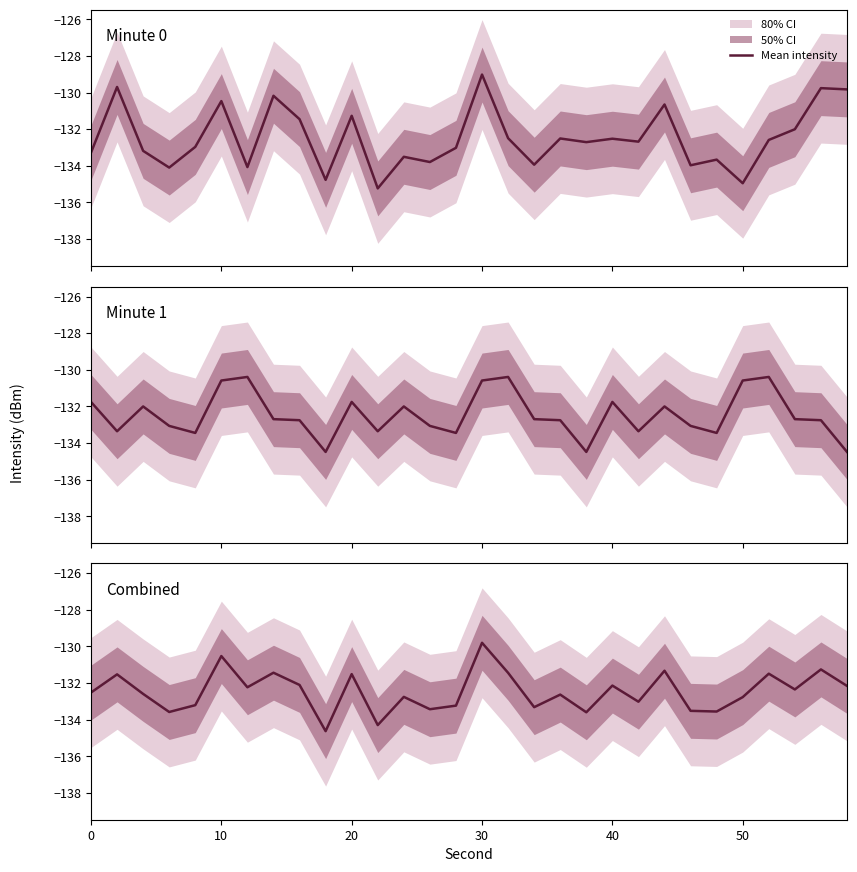

Reading right to left, what are all the values shown in this chart?

-132.2	-131.3	-132.3	-131.5	-132.8	-133.6	-133.5	-131.3	-133.0	-132.1	-133.6	-132.6	-133.3	-131.4	-129.8	-133.2	-133.4	-132.8	-134.3	-131.5	-134.6	-132.1	-131.4	-132.2	-130.5	-133.2	-133.6	-132.6	-131.5	-132.5